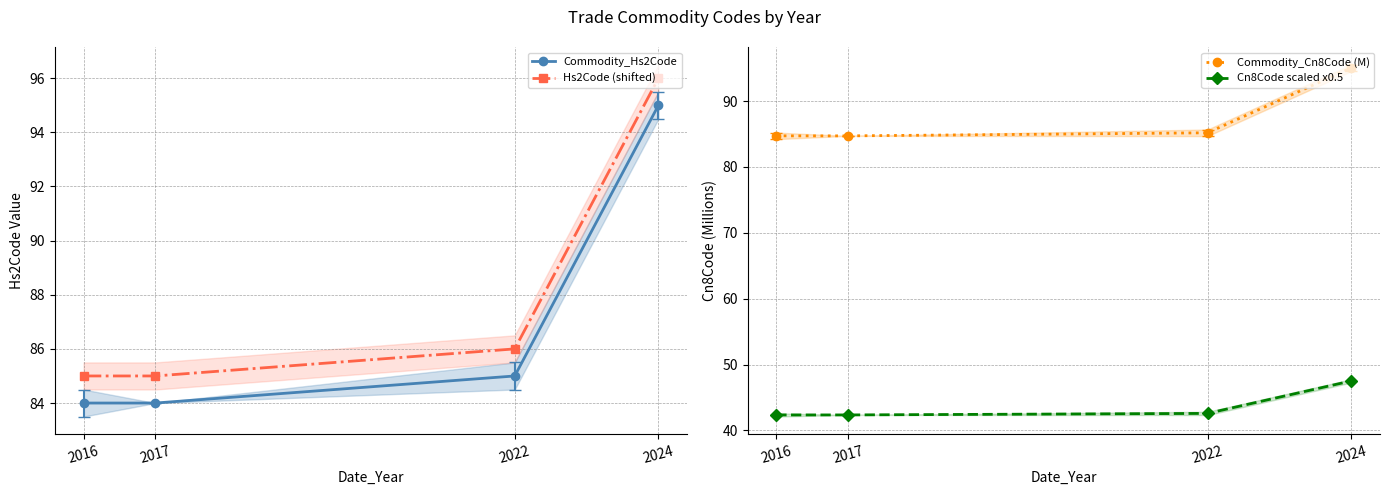

Which series has the largest range (max minus min)?

Commodity_Hs2Code